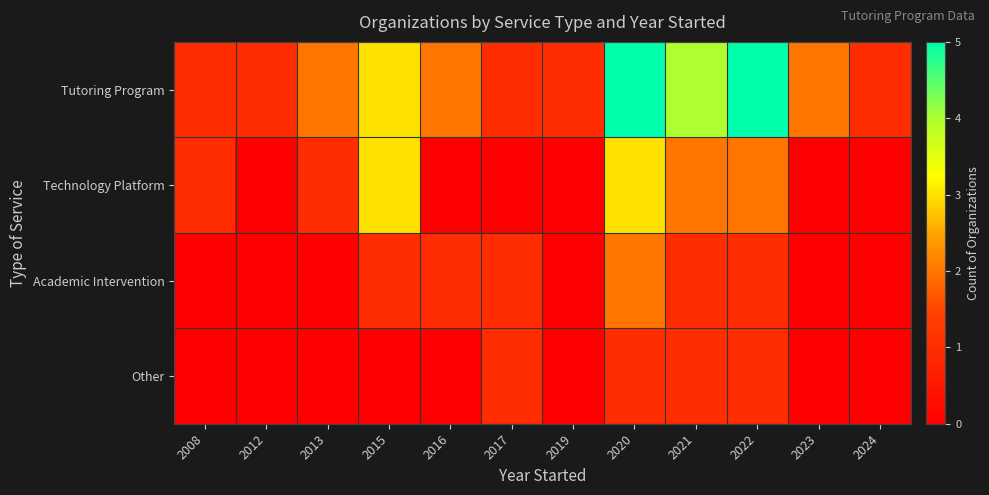

Which series has the largest total across all categories?

Tutoring Program